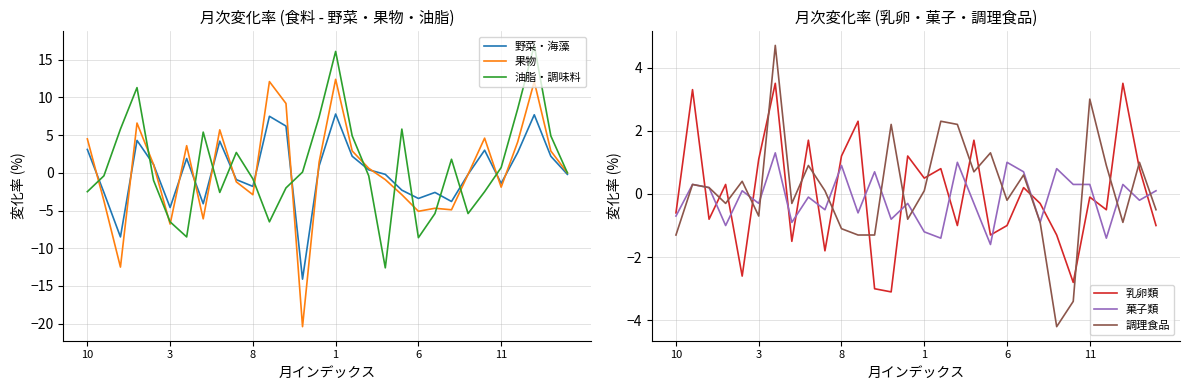

Read the 調理食品 value at 10.

-1.3